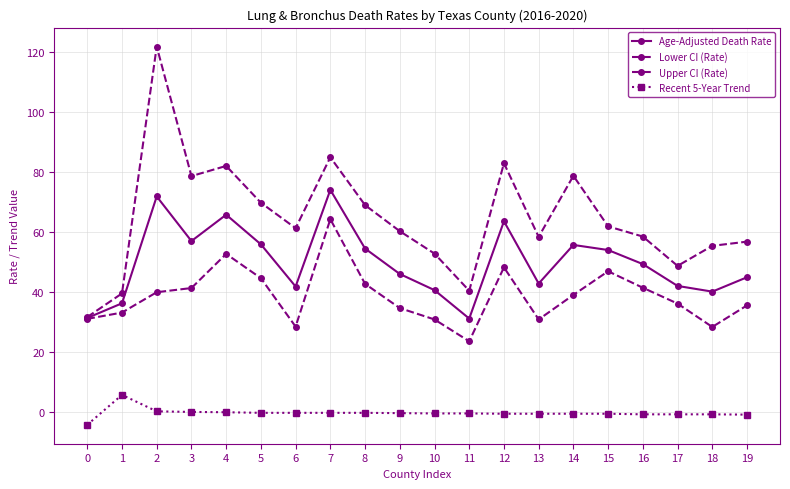

Is the value of Upper CI (Rate) at 5 greater than the value of Age-Adjusted Death Rate at 11?

Yes